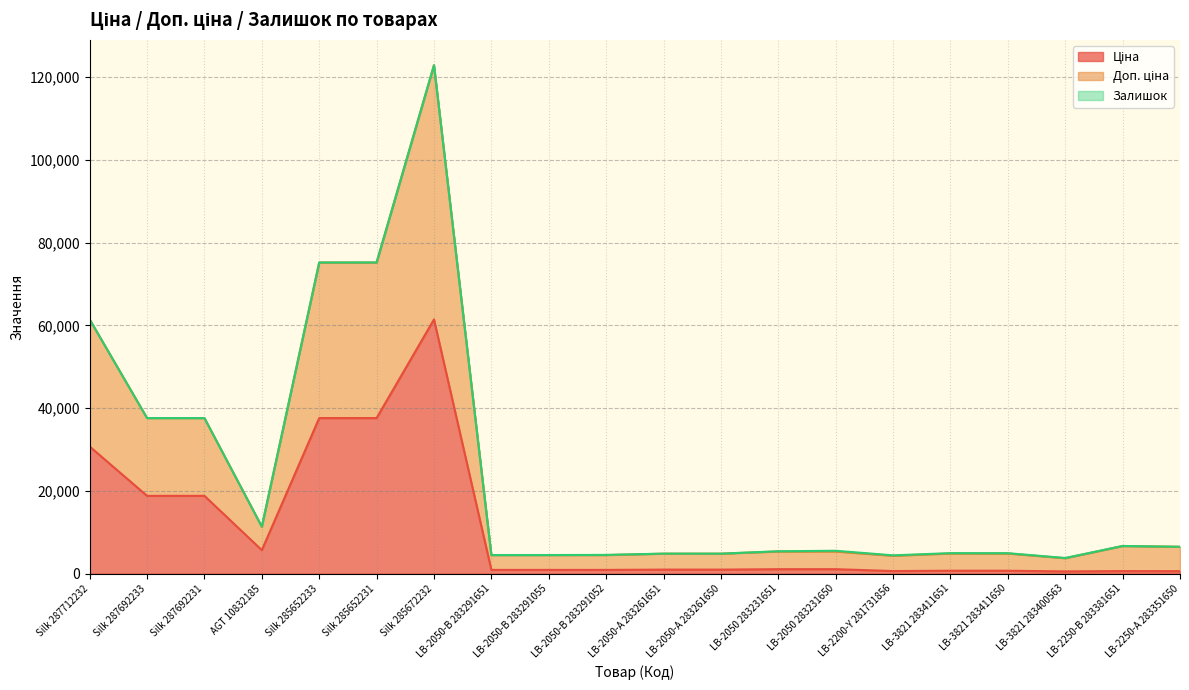

What position from the right is LB-2050-В 283291055?

12